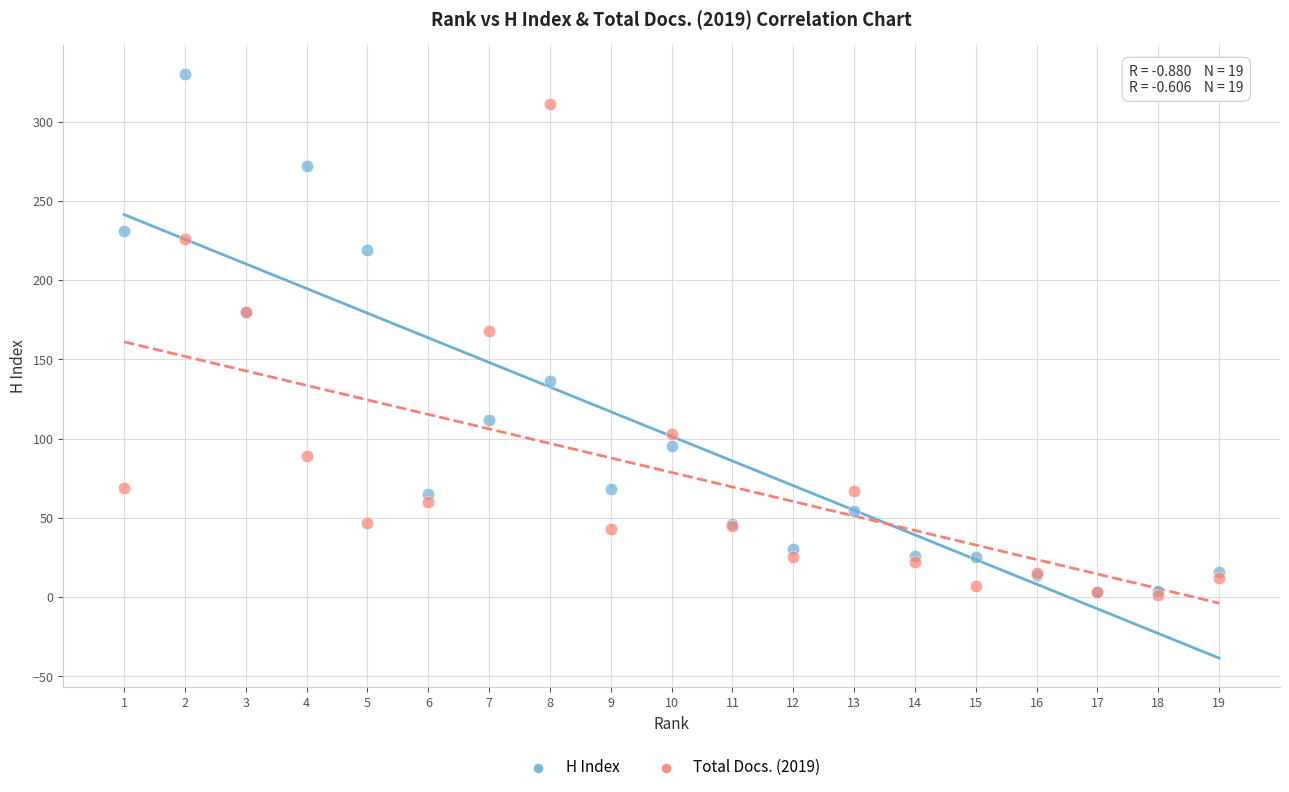

In the Total Docs. (2019) series, what Y value is closest to 156?

168